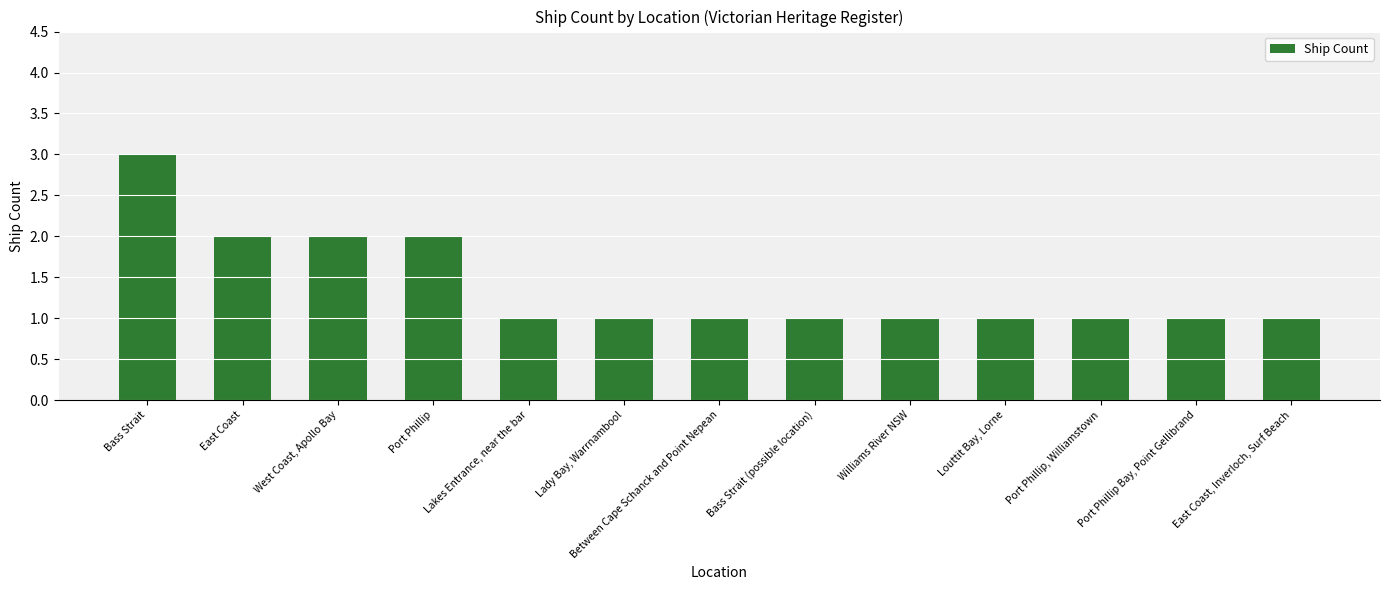

What is the sum of the values at Bass Strait and Port Phillip, Williamstown?

4